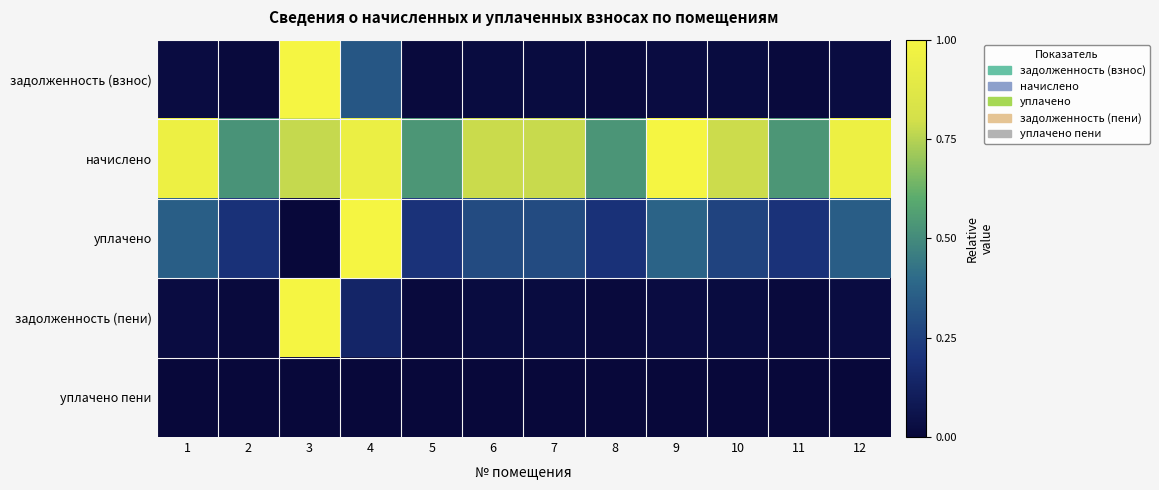

Reading left to right, extract all data points from this chart.

задолженность (взнос): 1=0.0	2=0.0	3=1.0	4=0.3	5=0.0	6=0.0	7=0.0	8=0.0	9=0.0	10=0.0	11=0.0	12=0.0
начислено: 1=1.0	2=0.5	3=0.8	4=0.9	5=0.5	6=0.8	7=0.8	8=0.5	9=1.0	10=0.8	11=0.5	12=1.0
уплачено: 1=0.4	2=0.2	3=0.0	4=1.0	5=0.2	6=0.3	7=0.3	8=0.2	9=0.4	10=0.3	11=0.2	12=0.4
задолженность (пени): 1=0.0	2=0.0	3=1.0	4=0.1	5=0.0	6=0.0	7=0.0	8=0.0	9=0.0	10=0.0	11=0.0	12=0.0
уплачено пени: 1=0.0	2=0.0	3=0.0	4=0.0	5=0.0	6=0.0	7=0.0	8=0.0	9=0.0	10=0.0	11=0.0	12=0.0